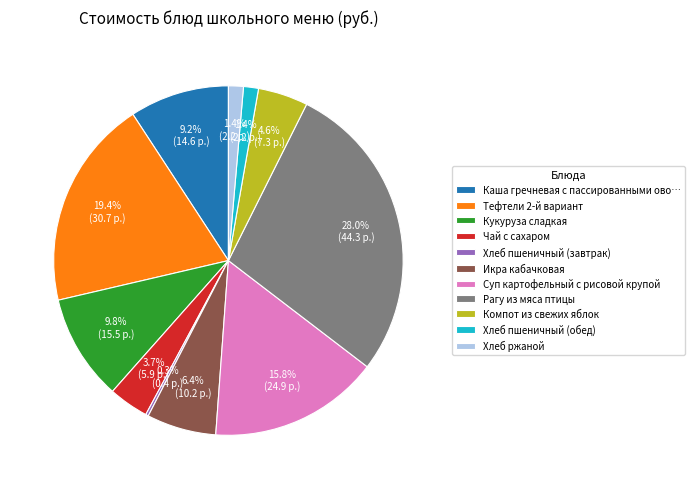

Is there a majority slice in this chart?

No